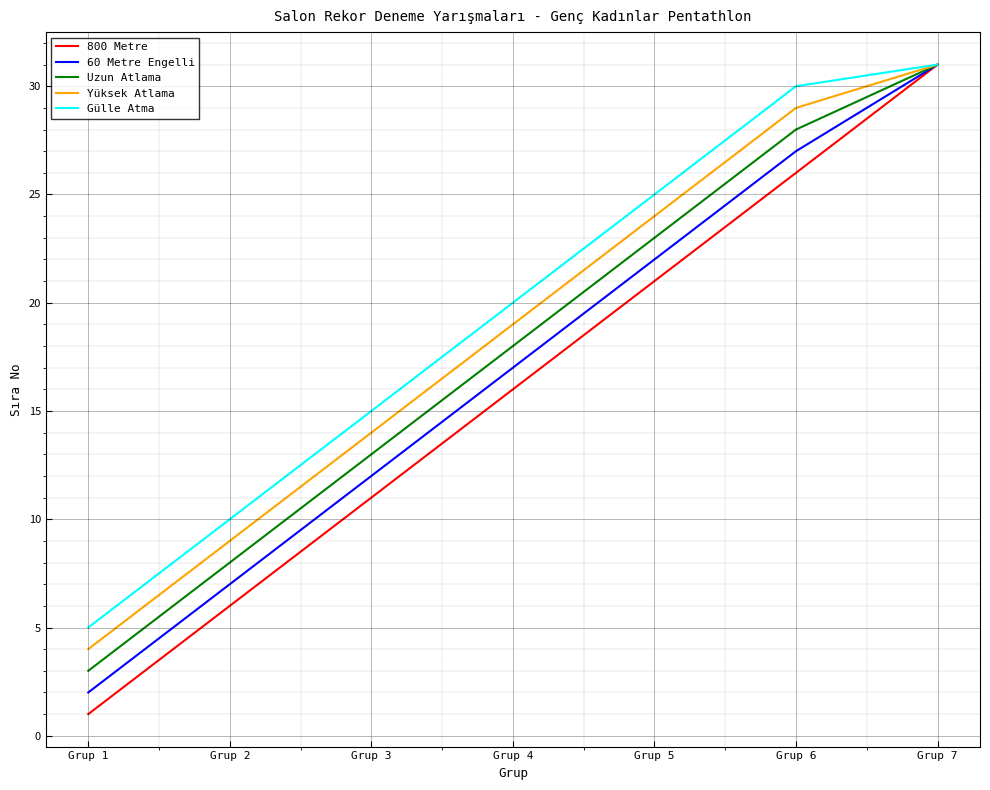

Which category has the highest value in the Yüksek Atlama series?

Grup 7